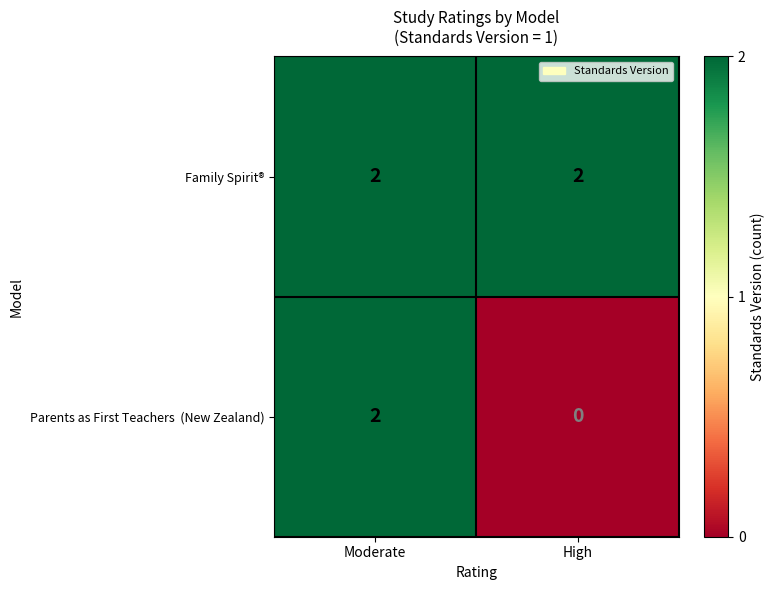

How many distinct data groups are displayed?

2